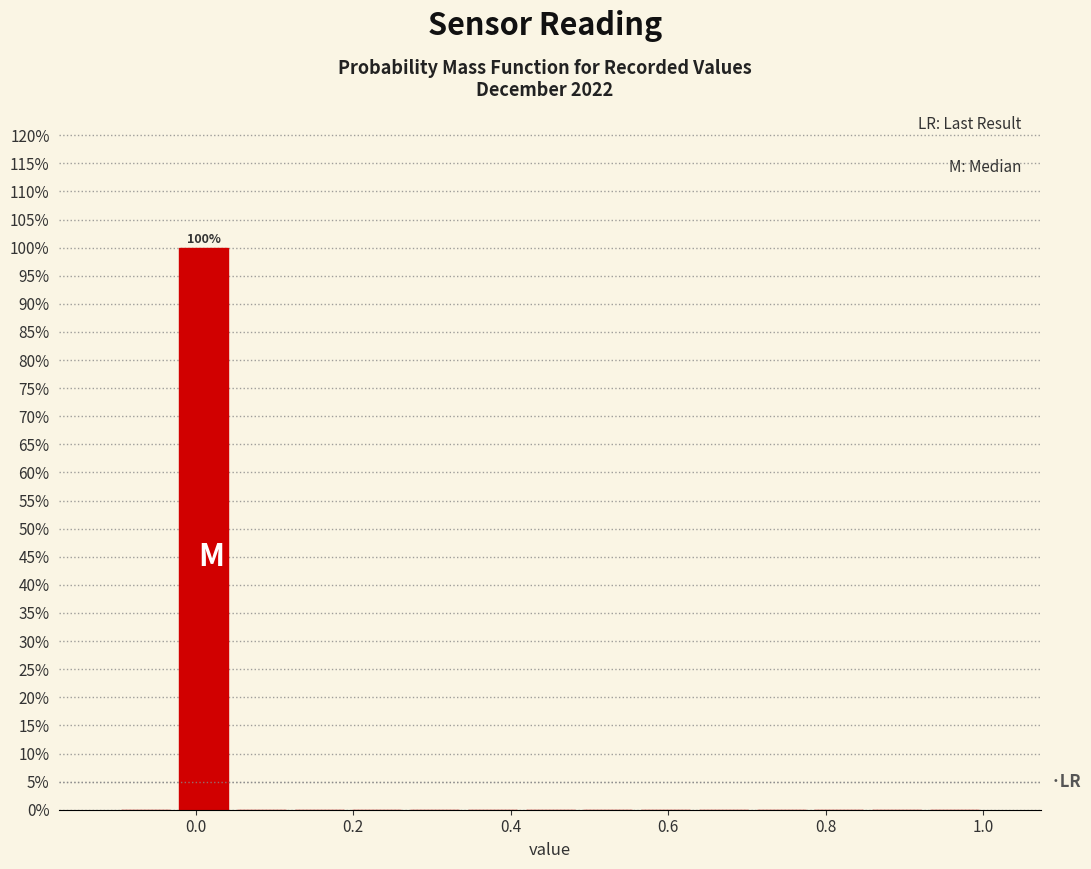

Around what value on the x-axis is the tallest bar? Give the approximate position of its centre, as read against the axis.

0.02